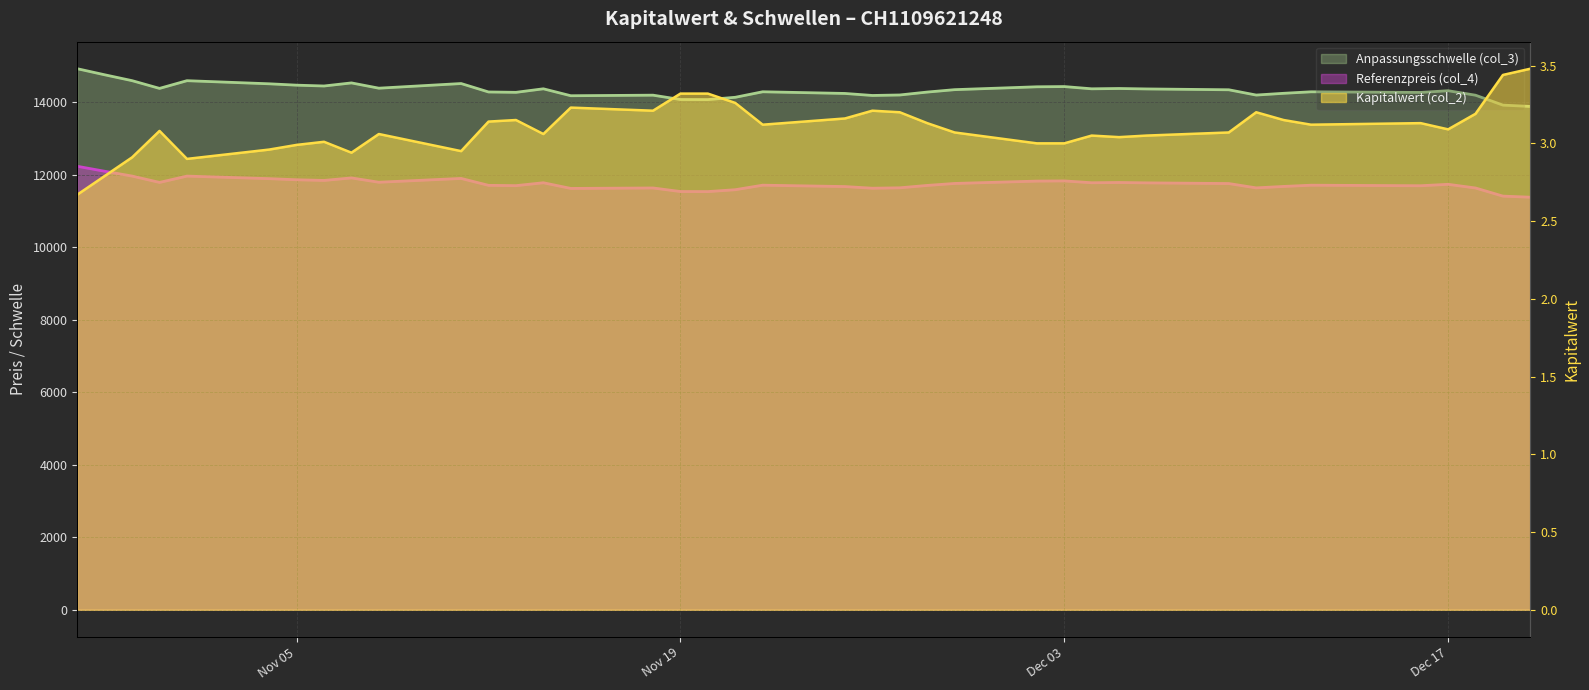

What is the sum of all Referenzpreis (col_4) values?

458280.1